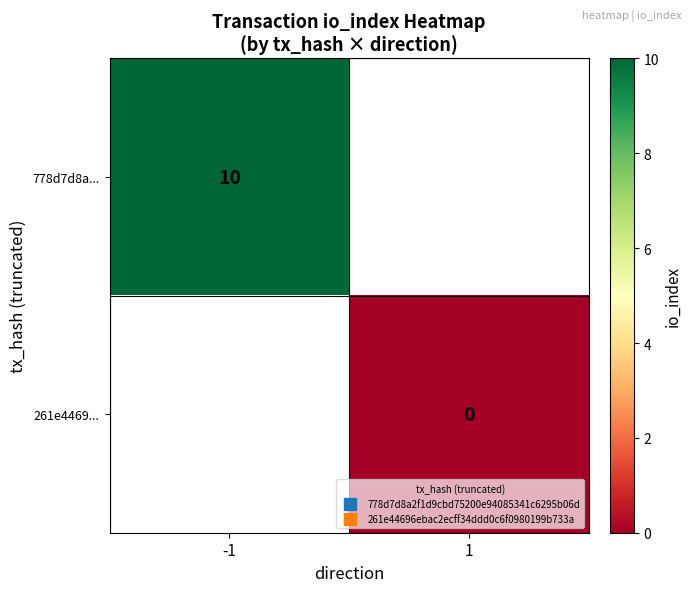

Which series has the largest range (max minus min)?

778d7d8a...